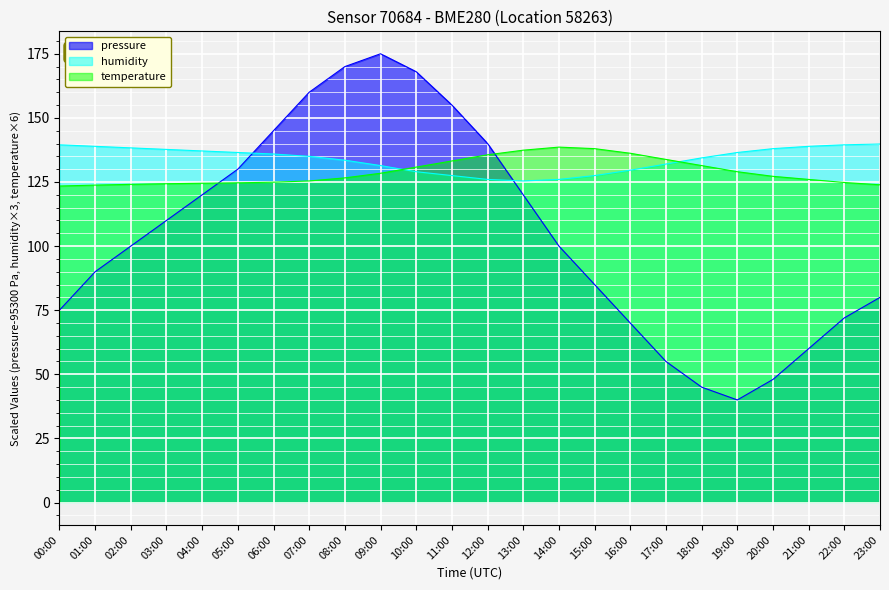

Between 06:00 and 15:00, which series saw the biggest shift?

pressure